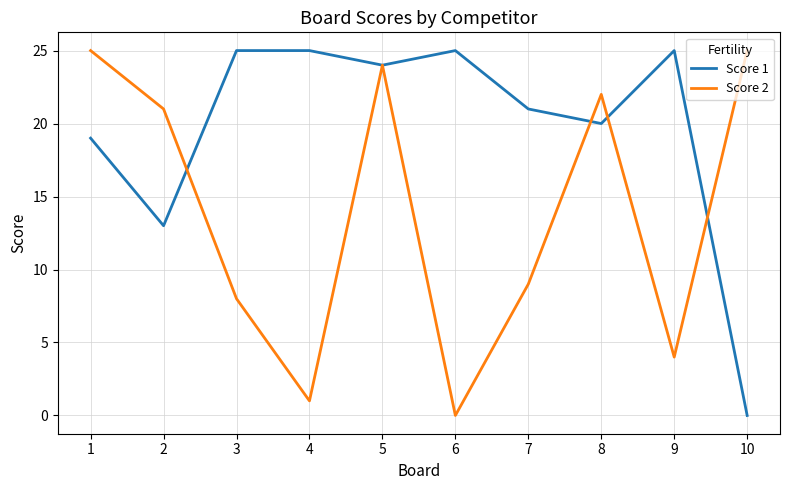

Which series changed the most between 4 and 10?

Score 1